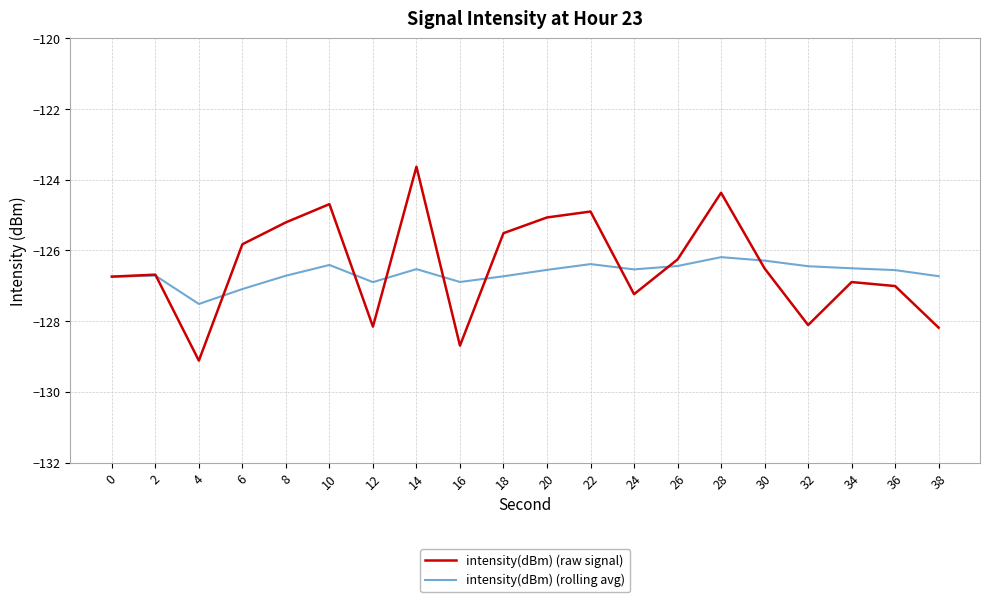

How many categories are shown in the chart?

20